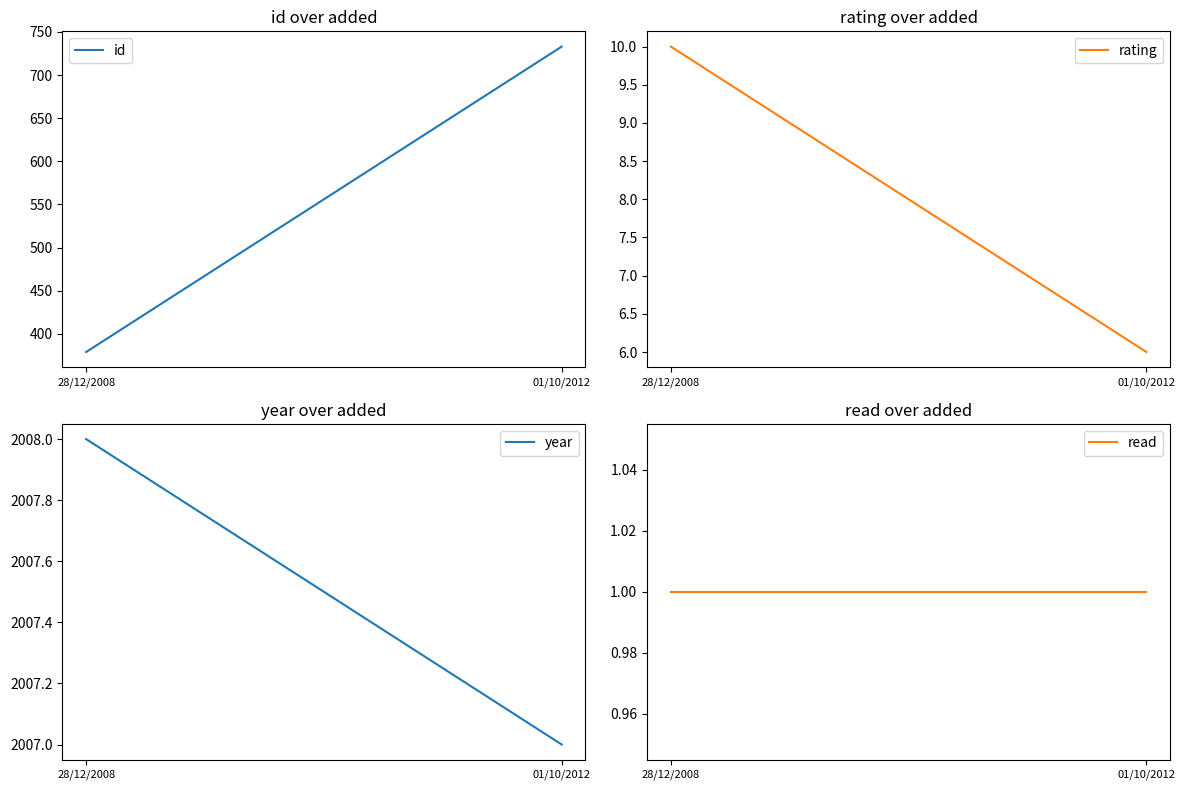

Reading left to right, transcribe all the data shown in this chart.

id: 379	733
rating: 10	6
year: 2008	2007
read: 1	1